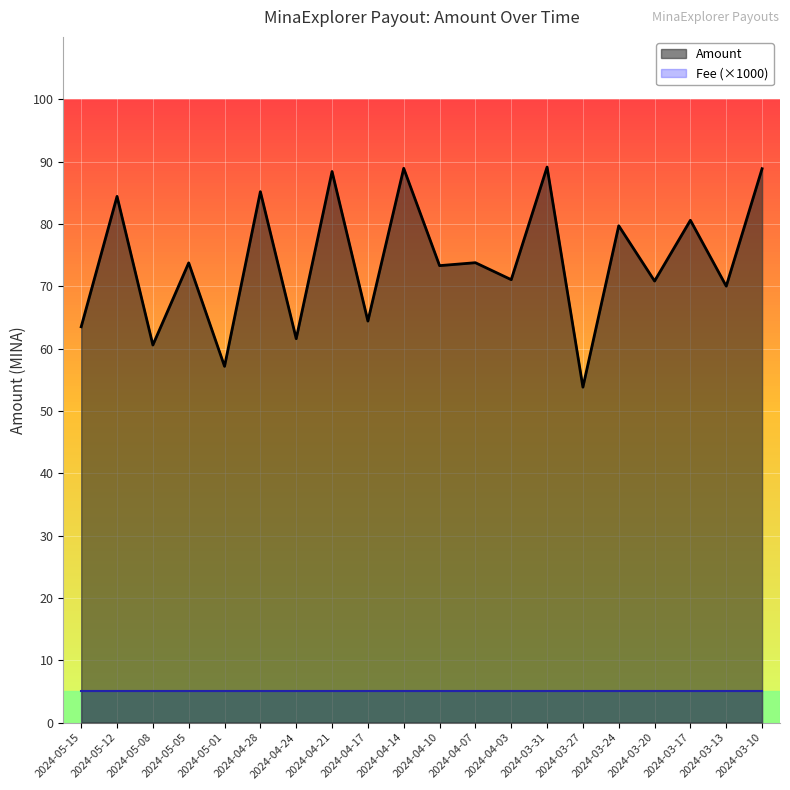

Where does the data first go above 73?

2024-05-12